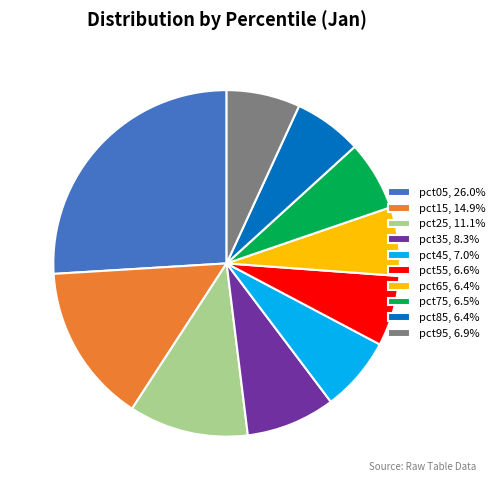

Do pct55, 6.6% and pct85, 6.4% together represent more than half of the pie?

No